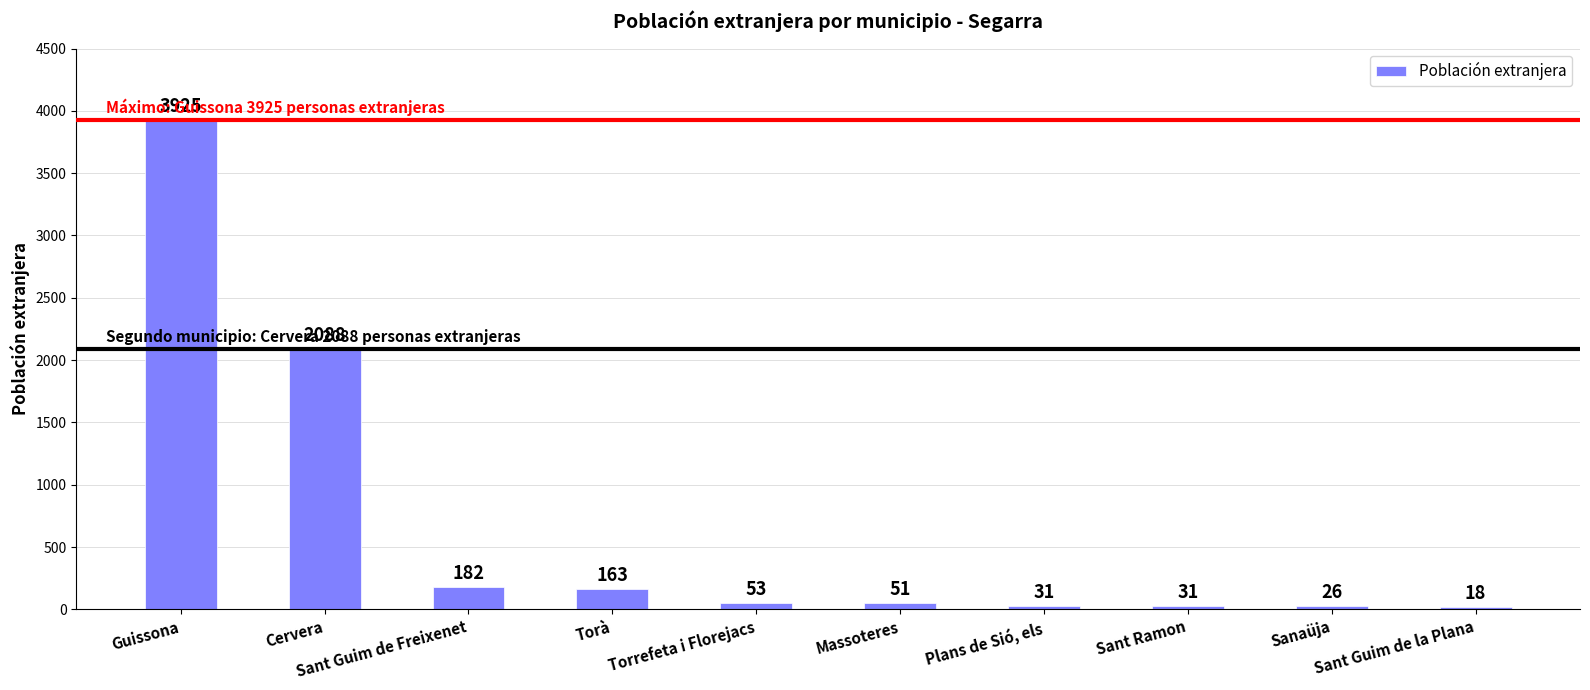

What is the difference between the second highest and minimum values?

2070